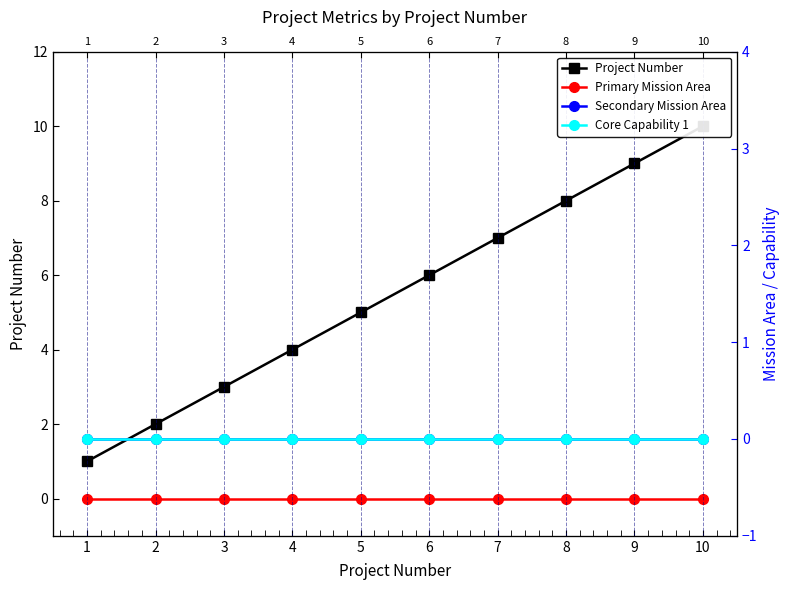

True or false: Project Number has a value of 3 at 2.

False